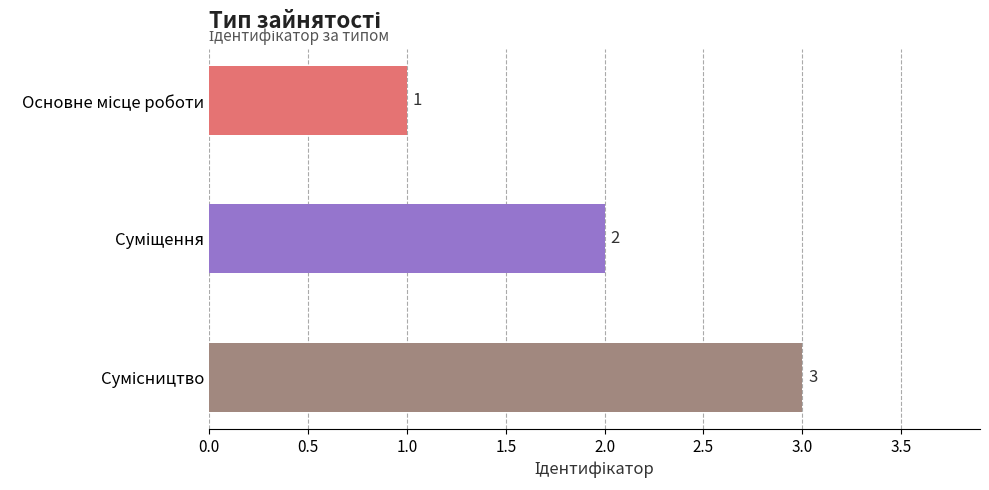

What is the difference between the maximum and minimum values?

2